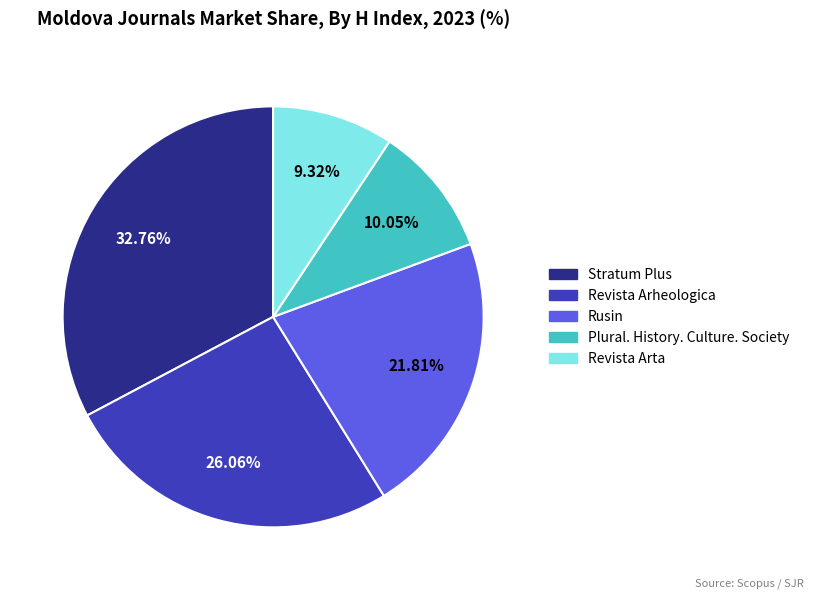

Which has a higher value, Revista Arheologica or Stratum Plus?

Stratum Plus